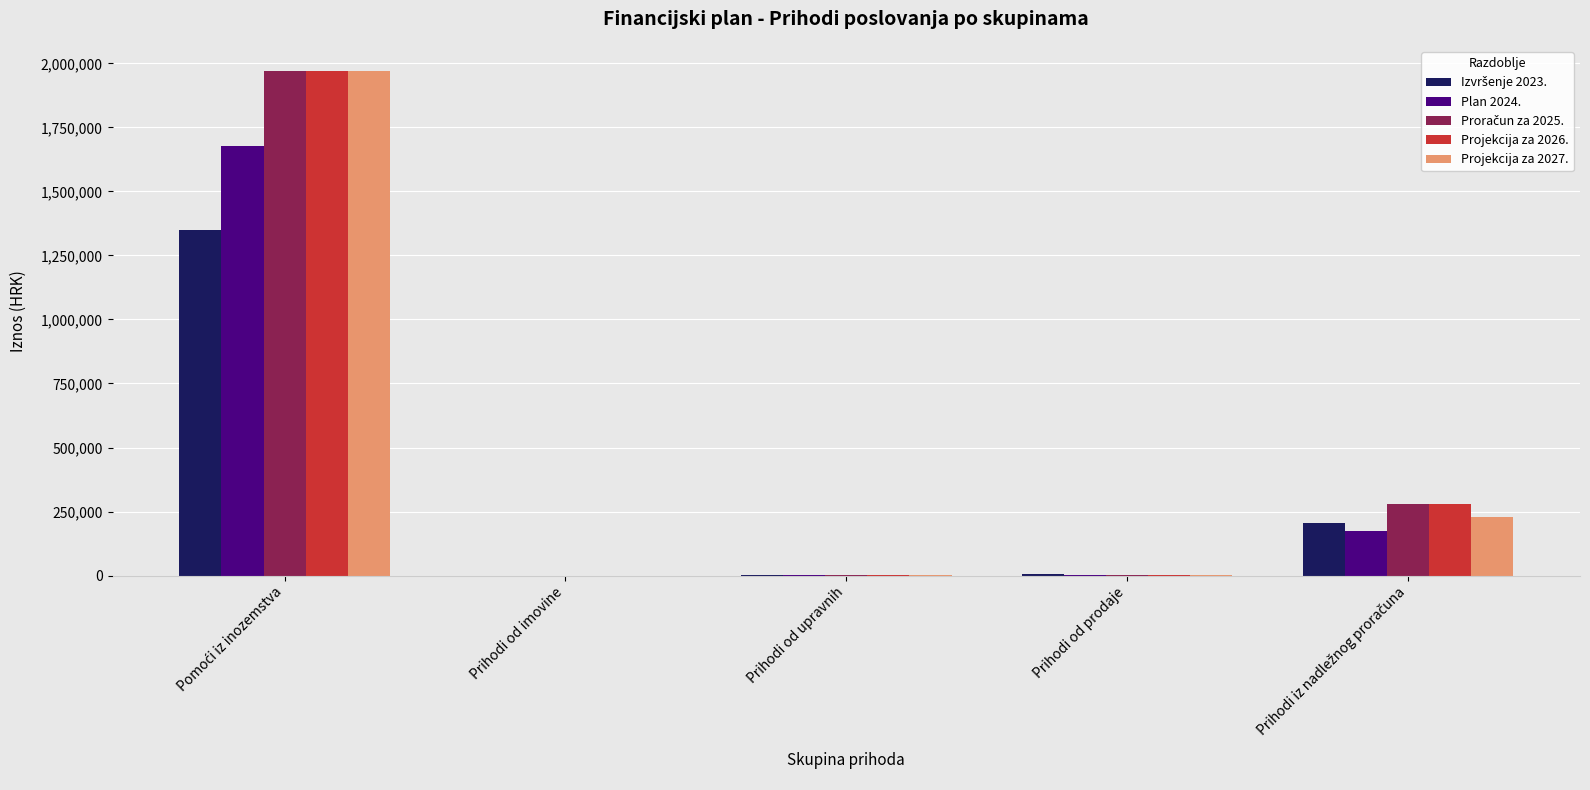

What is the maximum value for Projekcija za 2026.?

1969704.0